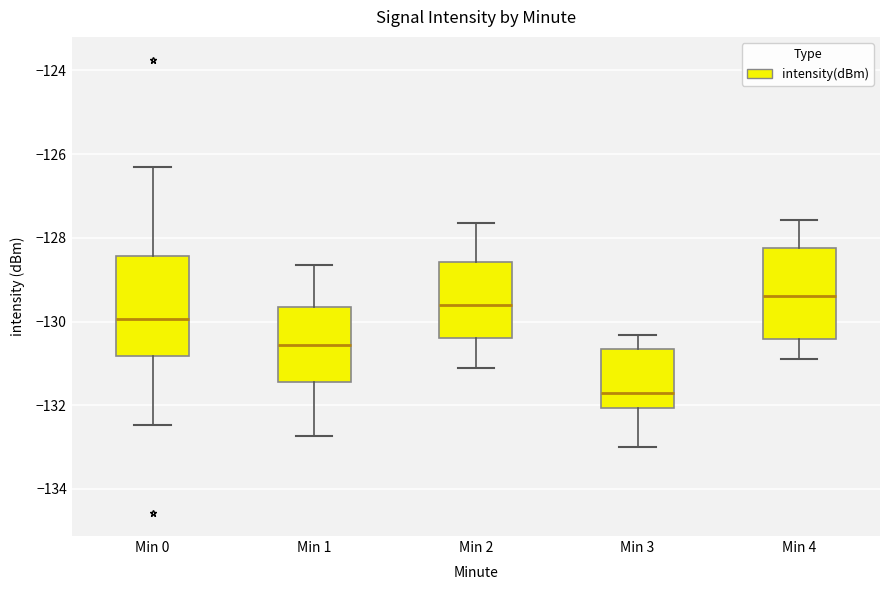

Reading left to right, read every box against the y-axis: the position of its median line, the range the box covers, and the ends of its whiskers. The values are not printed on the chart, so give them approximately, as read against the axis.

Min 0: median -130.0, box -130.8 to -128.4, whiskers -132.4 to -126.4
Min 1: median -130.6, box -131.4 to -129.6, whiskers -132.8 to -128.6
Min 2: median -129.6, box -130.4 to -128.6, whiskers -131.0 to -127.6
Min 3: median -131.8, box -132.0 to -130.6, whiskers -133.0 to -130.4
Min 4: median -129.4, box -130.4 to -128.2, whiskers -131.0 to -127.6